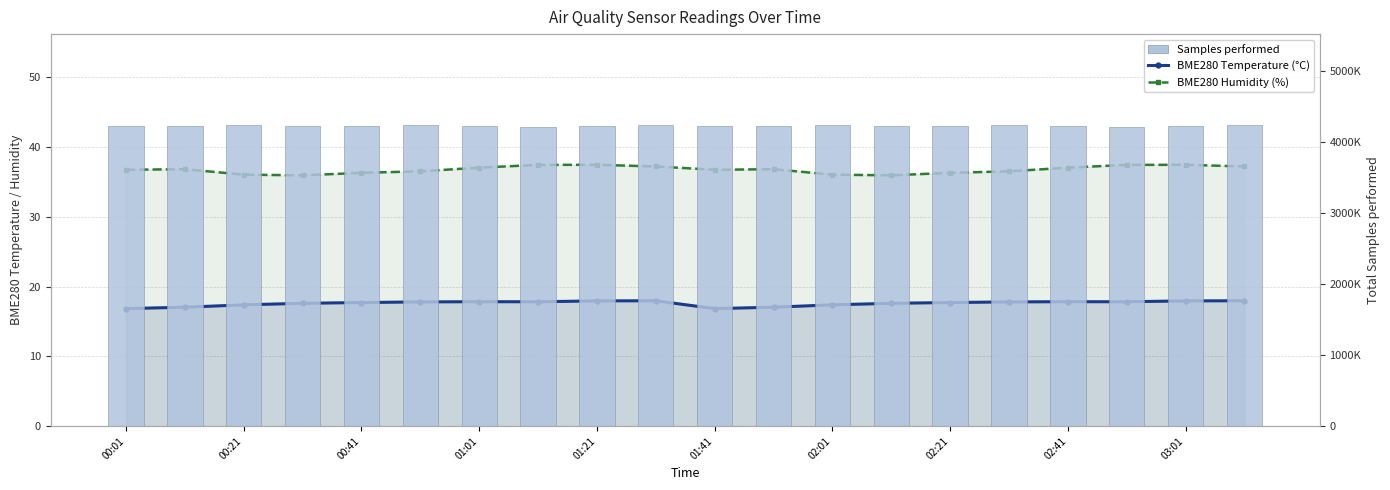

Rank the series by their maximum value, from highest to lowest.

Samples performed, BME280 Humidity (%), BME280 Temperature (°C)